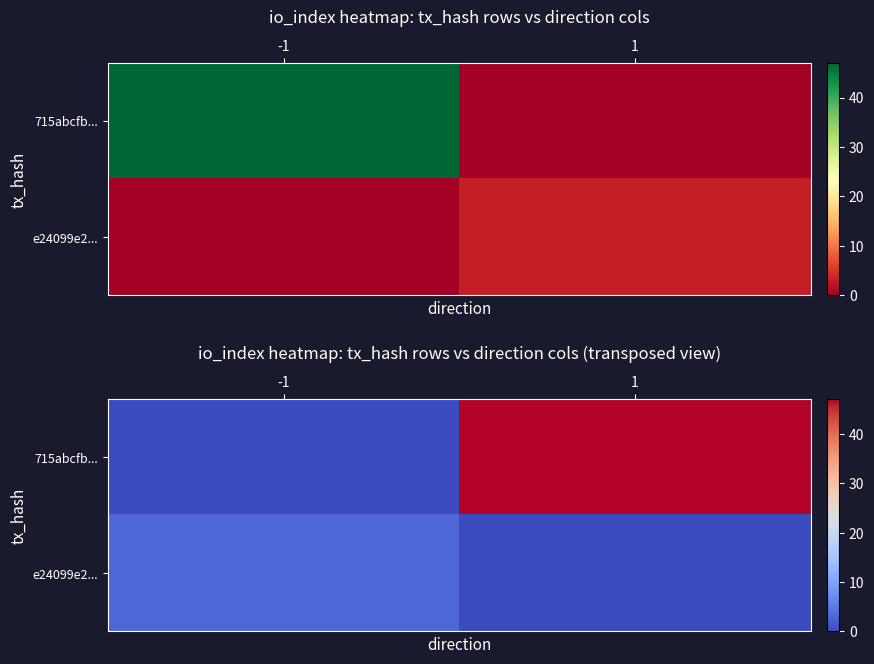

Count the 715abcfb... values in the range 0 to 47.

2